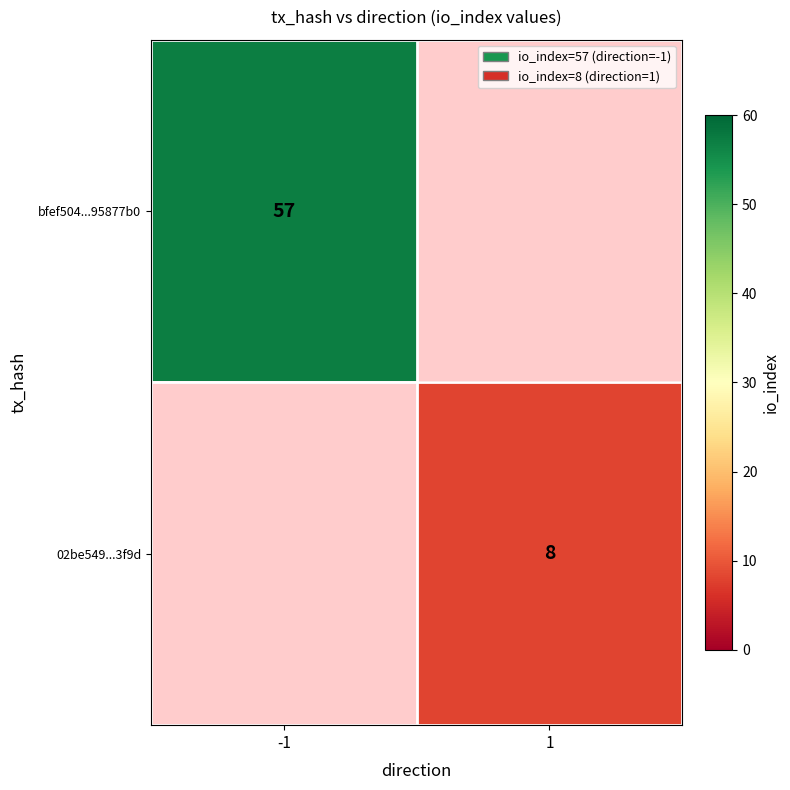

The bfef504...95877b0 series shows 38 at -1. True or false?

False